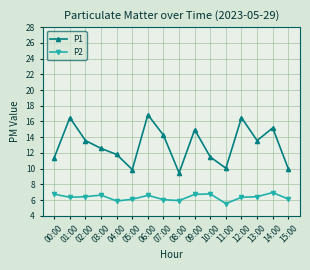

At which category does the chart reach its peak across all series?

06:00